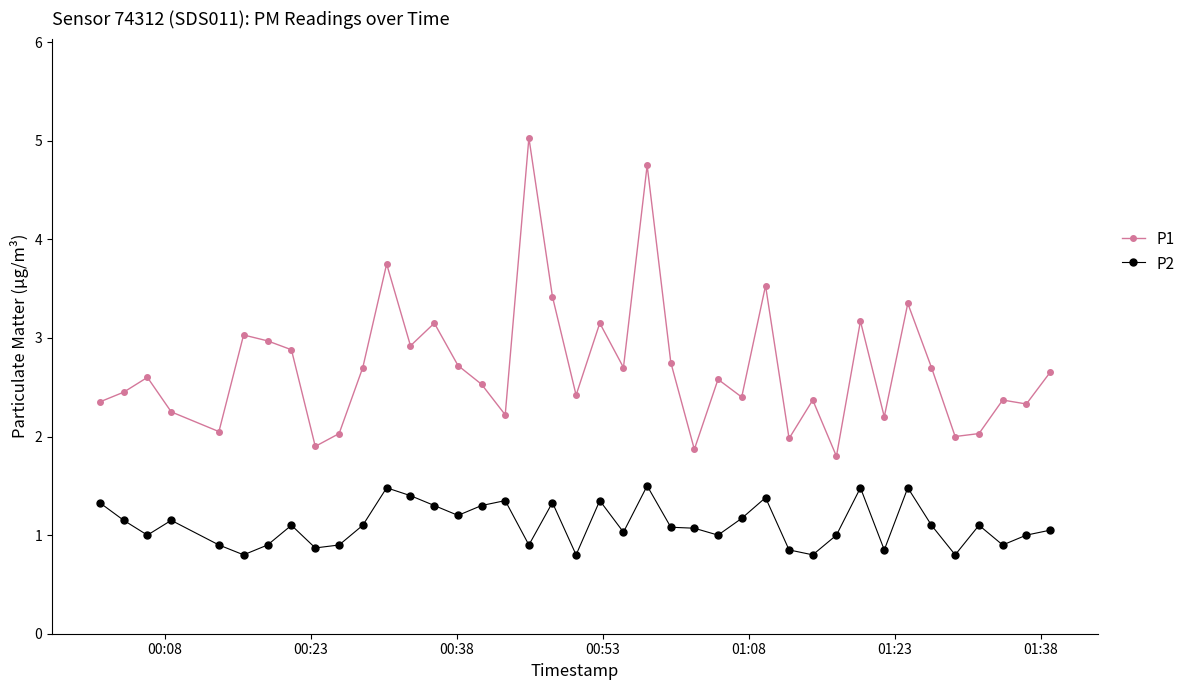

Which series has the largest total across all categories?

P1